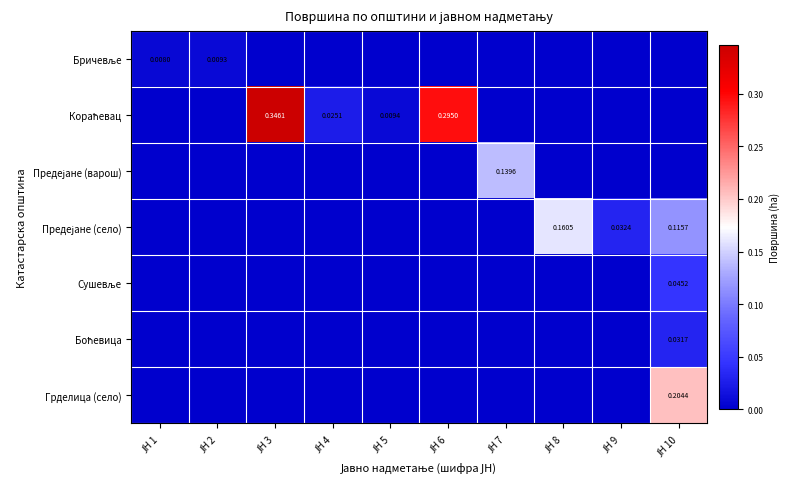

What is the maximum value shown in the chart?

0.3